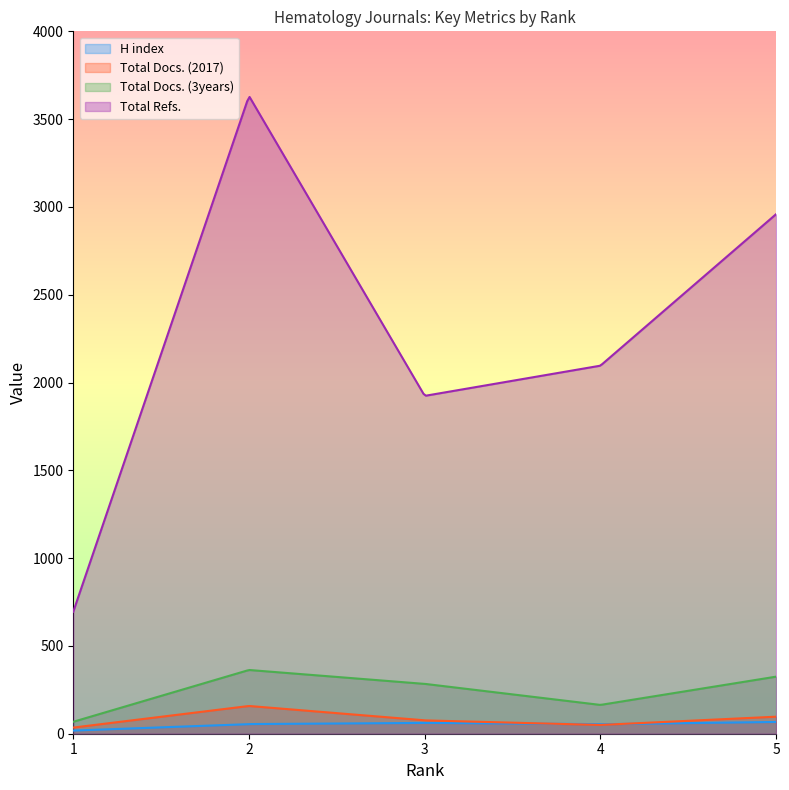

Where is Total Refs. nearest to the value 2163?

4